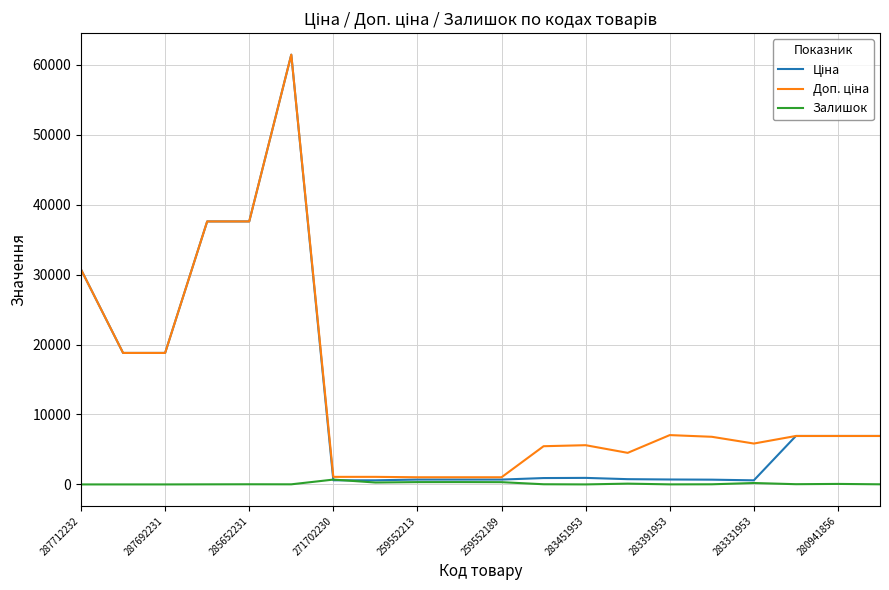

What is the greatest value displayed?

61434.3